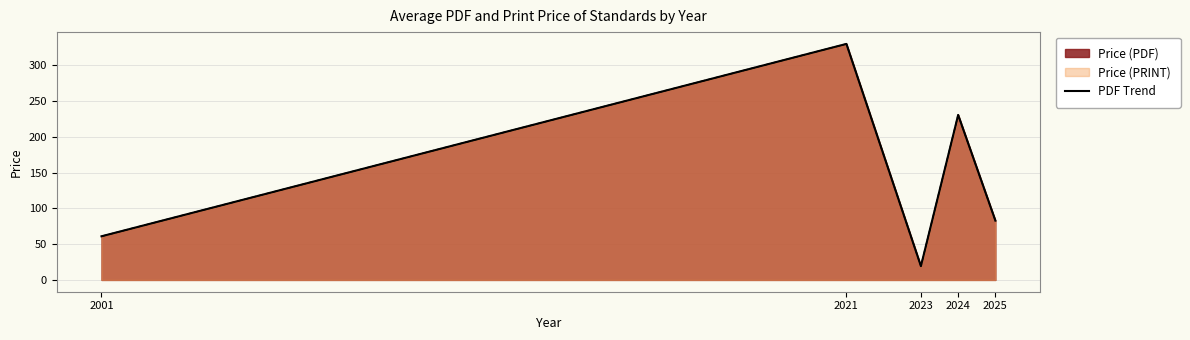

At which category does the chart reach its minimum across all series?

2023